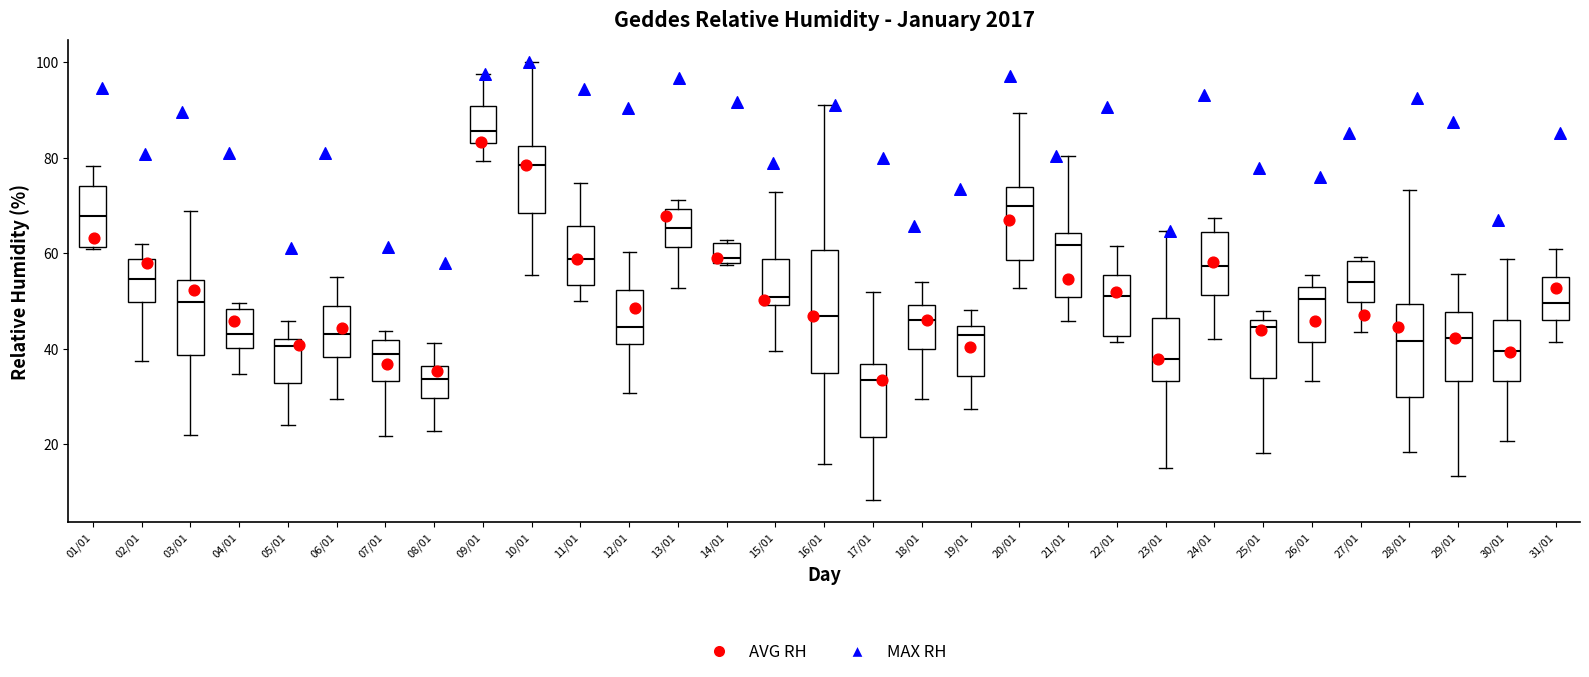

Which box's median line is the highest?

09/01